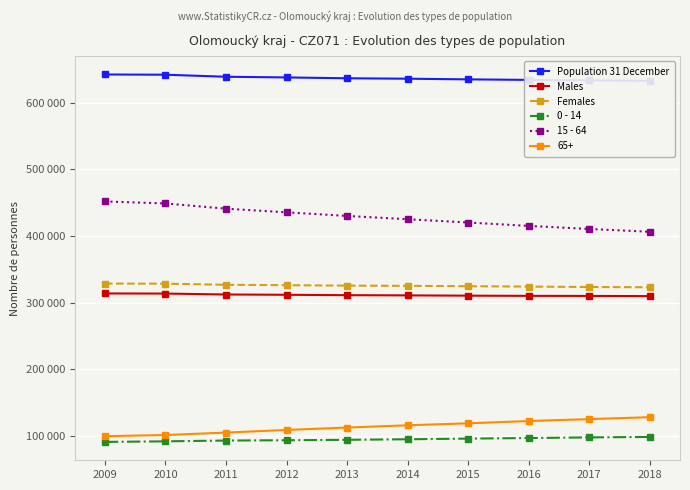

Reading left to right, what are all the values shown in this chart?

Population 31 December: 2009=642044	2010=641684	2011=638640	2012=637612	2013=636358	2014=635713	2015=634720	2016=633925	2017=633178	2018=632492
Males: 2009=313604	2010=313433	2011=312035	2012=311611	2013=311020	2014=310720	2015=310288	2016=309999	2017=309888	2018=309620
Females: 2009=328440	2010=328251	2011=326605	2012=326001	2013=325338	2014=324993	2015=324432	2016=323926	2017=323290	2018=322872
0 - 14: 2009=90938	2010=91795	2011=92972	2012=93440	2013=94054	2014=94898	2015=95884	2016=96735	2017=97707	2018=98361
15 - 64: 2009=451615	2010=448608	2011=440749	2012=435302	2013=429864	2014=424948	2015=420020	2016=414933	2017=410336	2018=406113